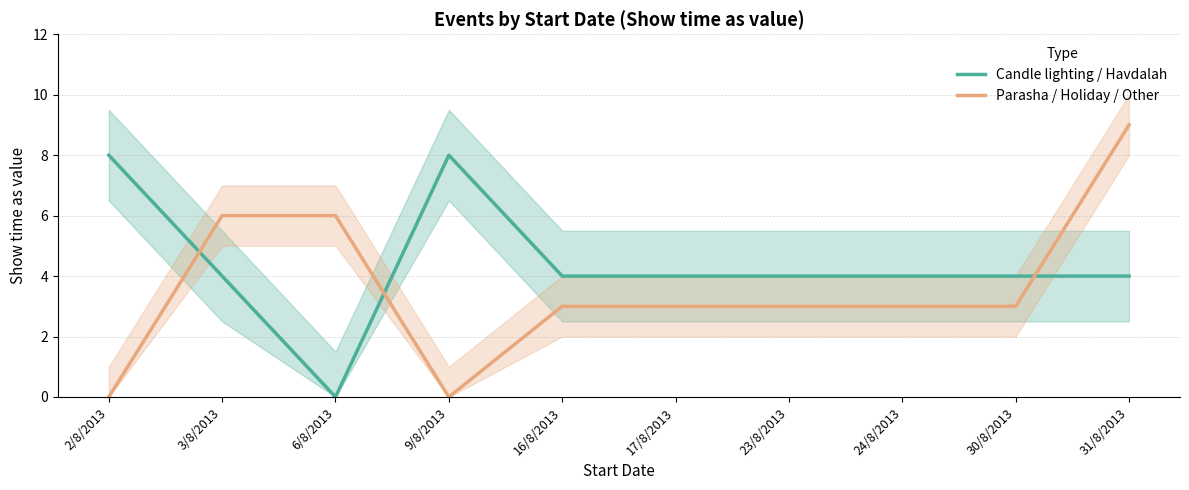

Between 30/8/2013 and 31/8/2013, which is larger?

30/8/2013